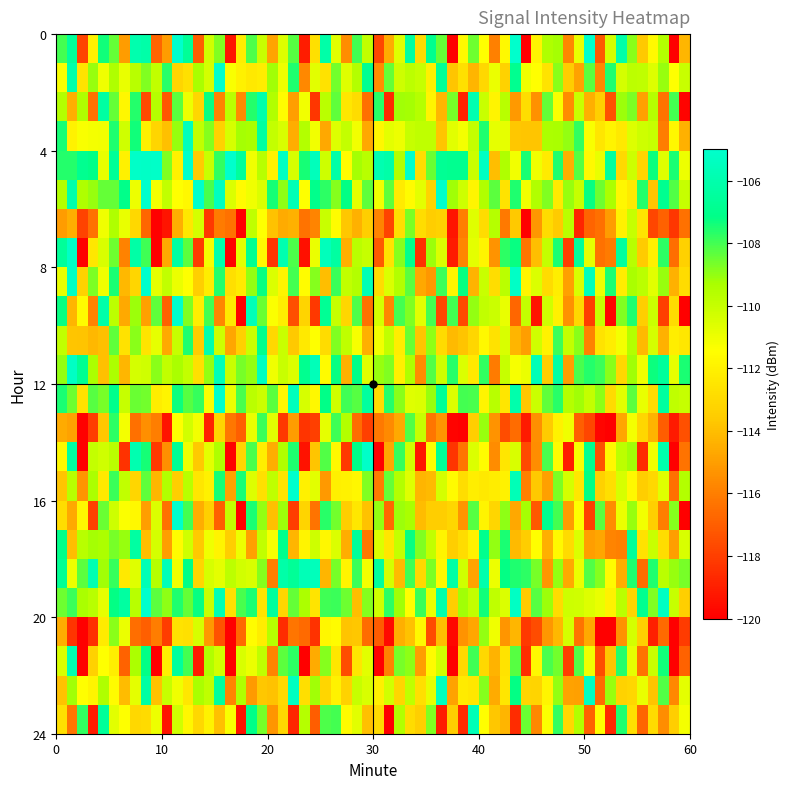

Which series has the largest total across all categories?

23